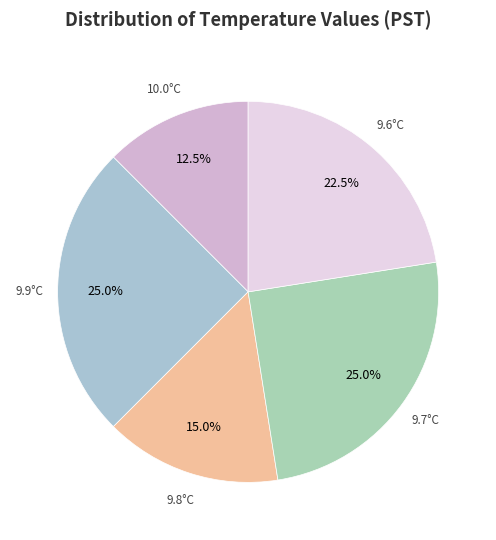

Count the number of slices in the pie.

5